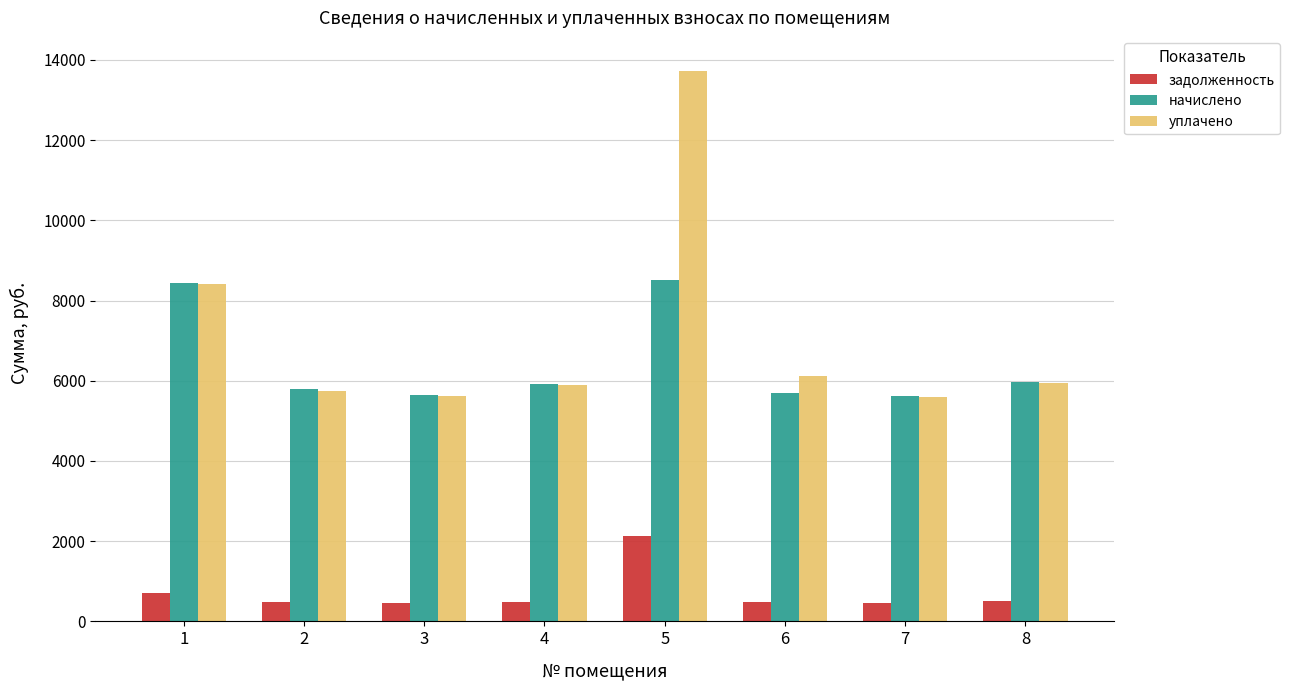

What is the sum of the начислено values at 8 and 6?

11684.2